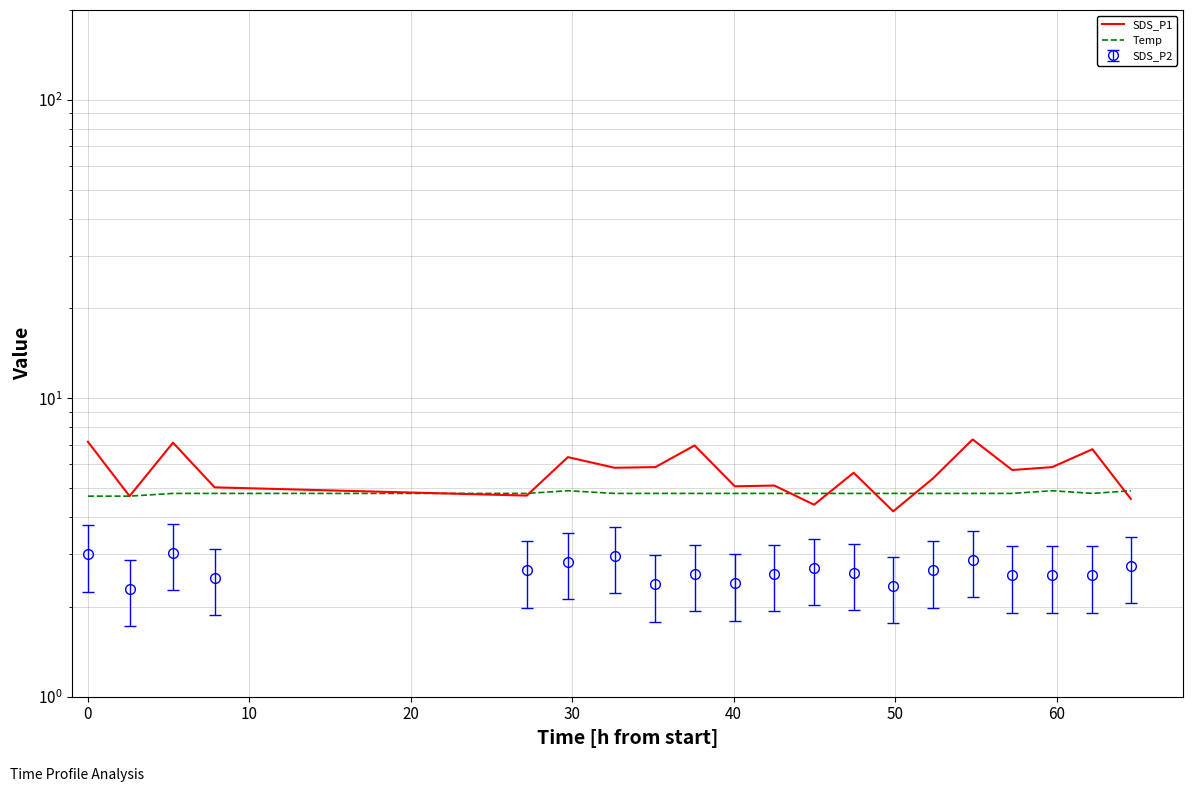

What is the label of the 13th point from the right?

60